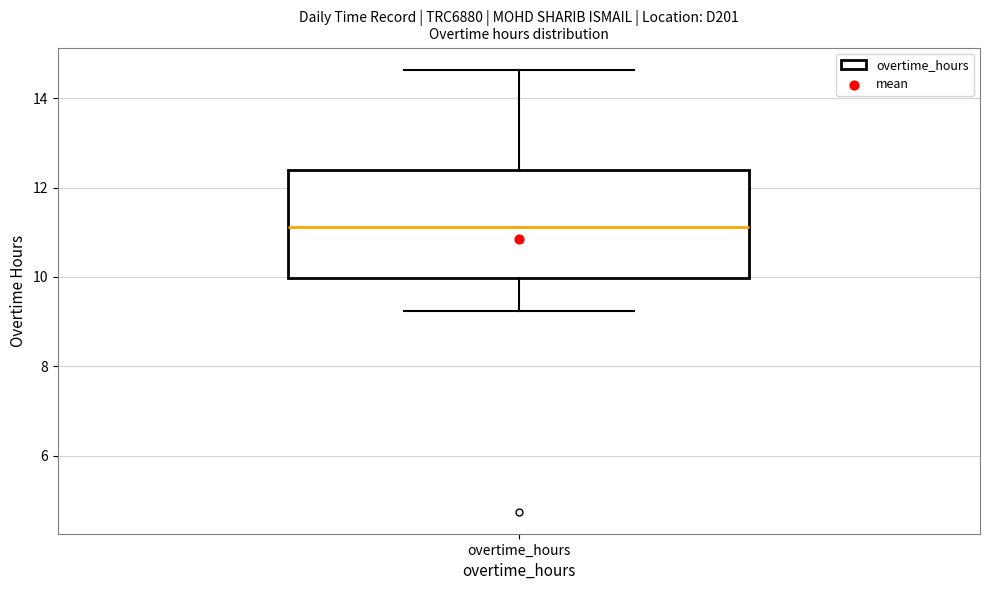

Read this box plot against the y-axis: the position of the median line, the range covered by the box, and the ends of both whiskers. The values are not printed on the chart, so give them approximately, as read against the axis.

median 11.2, box 10.0 to 12.4, whiskers 9.2 to 14.6